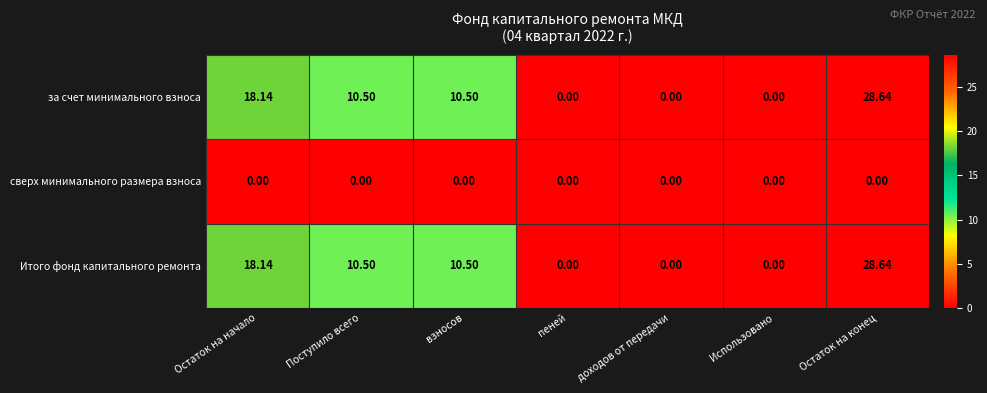

Which label corresponds to the largest value in the chart?

Остаток на конец